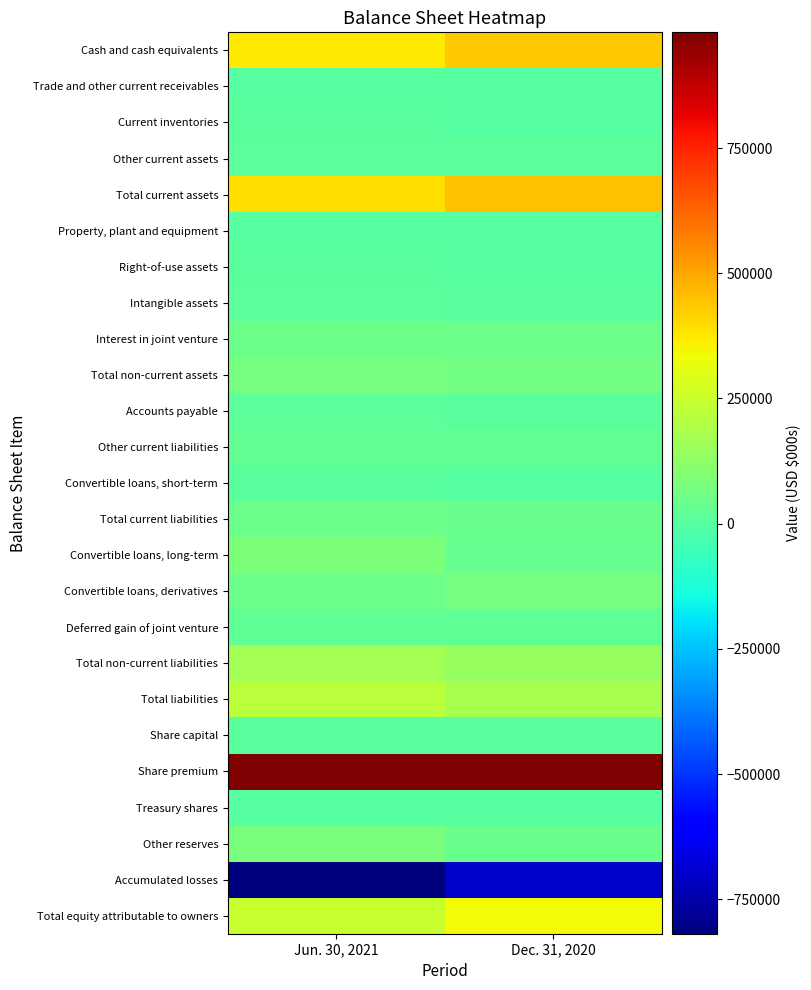

Rank the series by their maximum value, from highest to lowest.

Share premium, Total current assets, Cash and cash equivalents, Total equity attributable to owners, Total liabilities, Total non-current liabilities, Convertible loans, long-term, Other reserves, Convertible loans, derivatives, Total non-current assets, Total current liabilities, Interest in joint venture, Other current liabilities, Deferred gain of joint venture, Accounts payable, Other current assets, Intangible assets, Right-of-use assets, Current inventories, Share capital, Convertible loans, short-term, Property, plant and equipment, Trade and other current receivables, Treasury shares, Accumulated losses